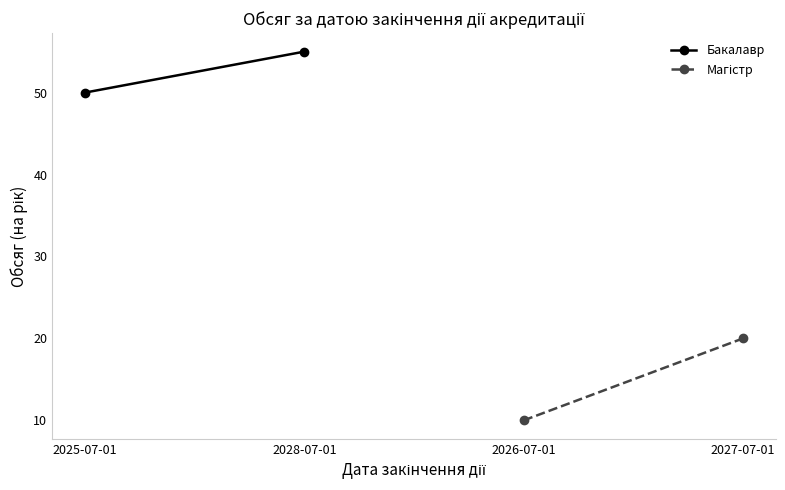

List the series in order of their overall mean, lowest first.

Магістр, Бакалавр